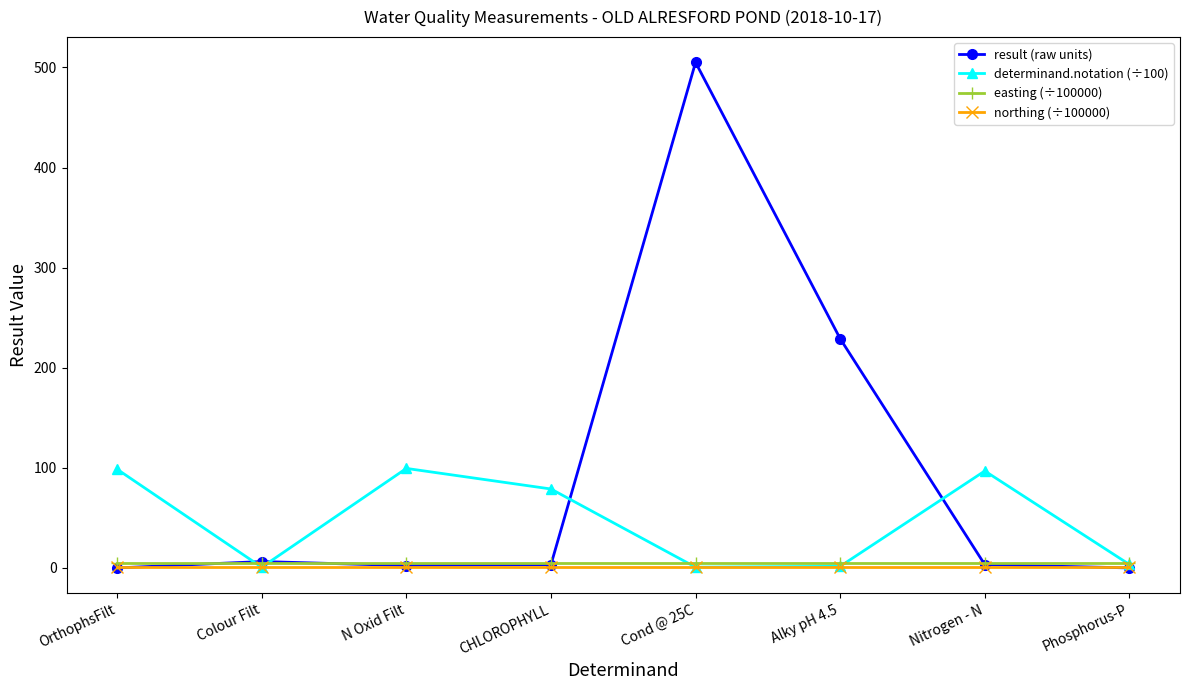

Which series changed the most between Alky pH 4.5 and Phosphorus-P?

result (raw units)